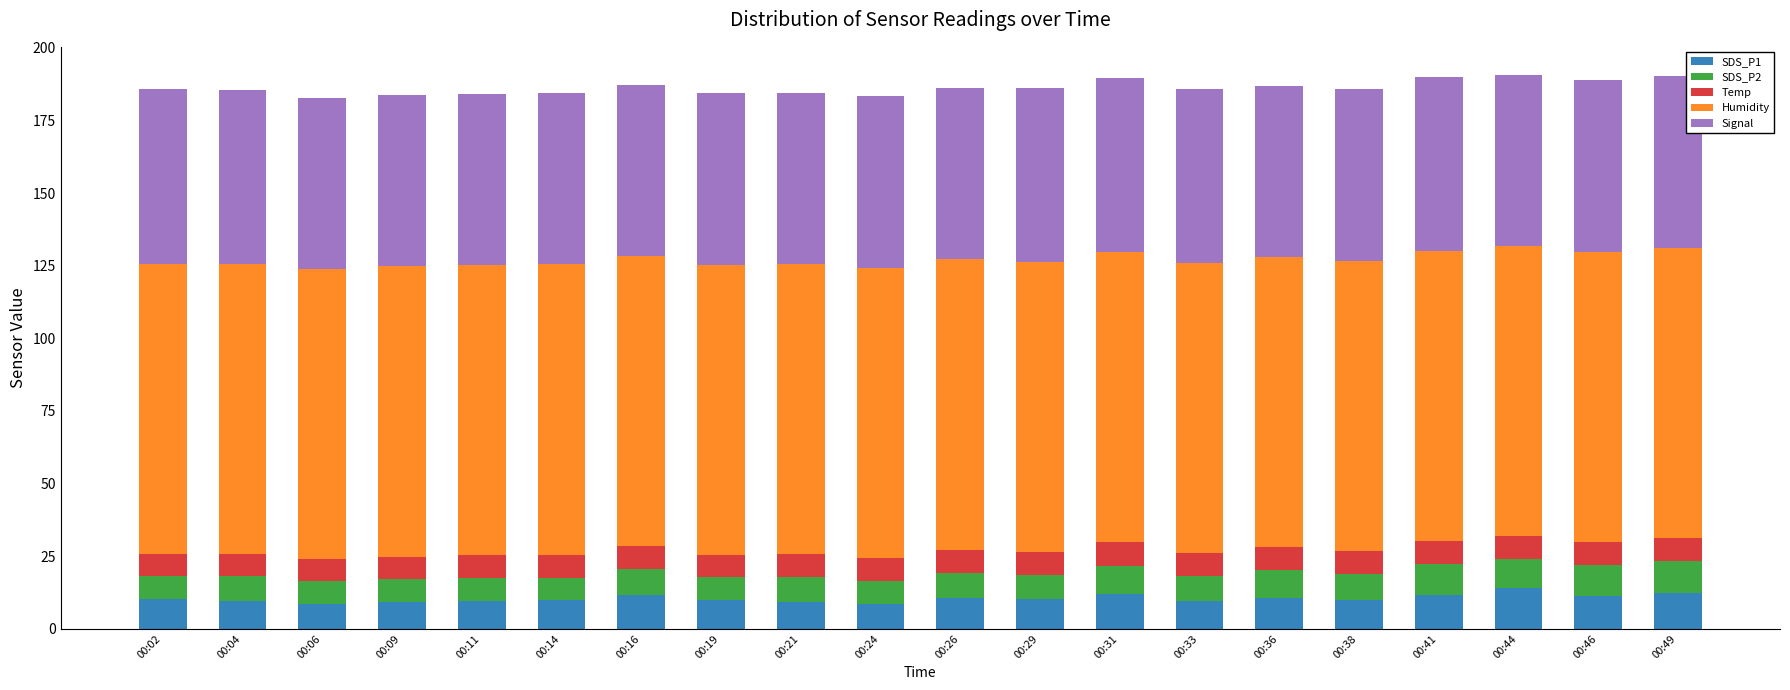

What is the total value across all series at 00:26?

186.2